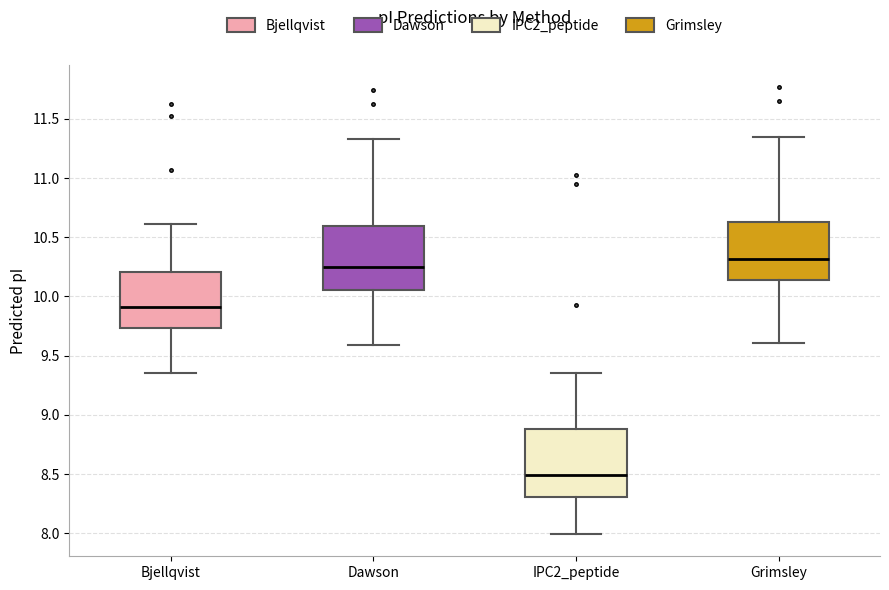

Reading left to right, read every box against the y-axis: the position of its median line, the range the box covers, and the ends of its whiskers. The values are not printed on the chart, so give them approximately, as read against the axis.

Bjellqvist: median 9.90, box 9.75 to 10.20, whiskers 9.35 to 10.60
Dawson: median 10.25, box 10.05 to 10.60, whiskers 9.60 to 11.35
IPC2_peptide: median 8.50, box 8.30 to 8.90, whiskers 8.00 to 9.35
Grimsley: median 10.30, box 10.15 to 10.65, whiskers 9.60 to 11.35